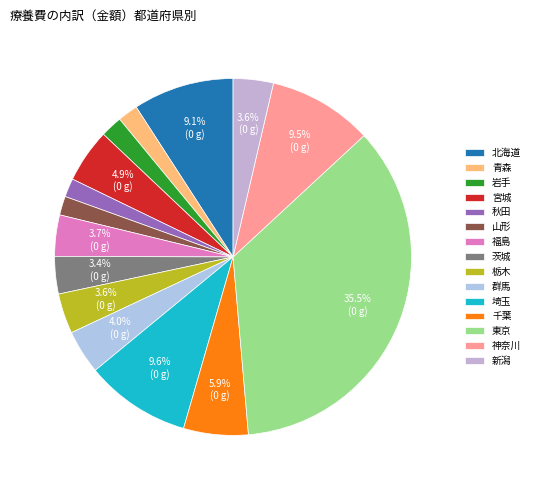

To the nearest percent, what portion does 山形 represent?

2%